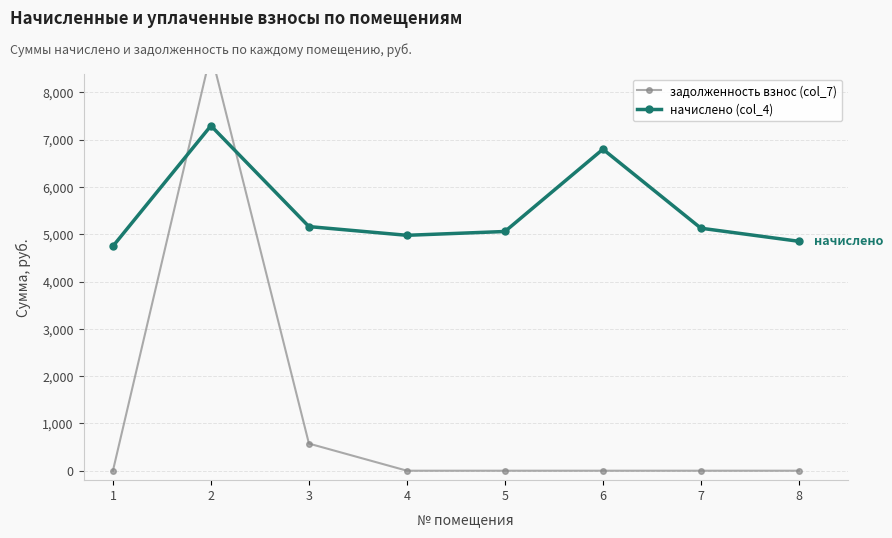

Where does the начислено (col_4) series first go above 5126?

2